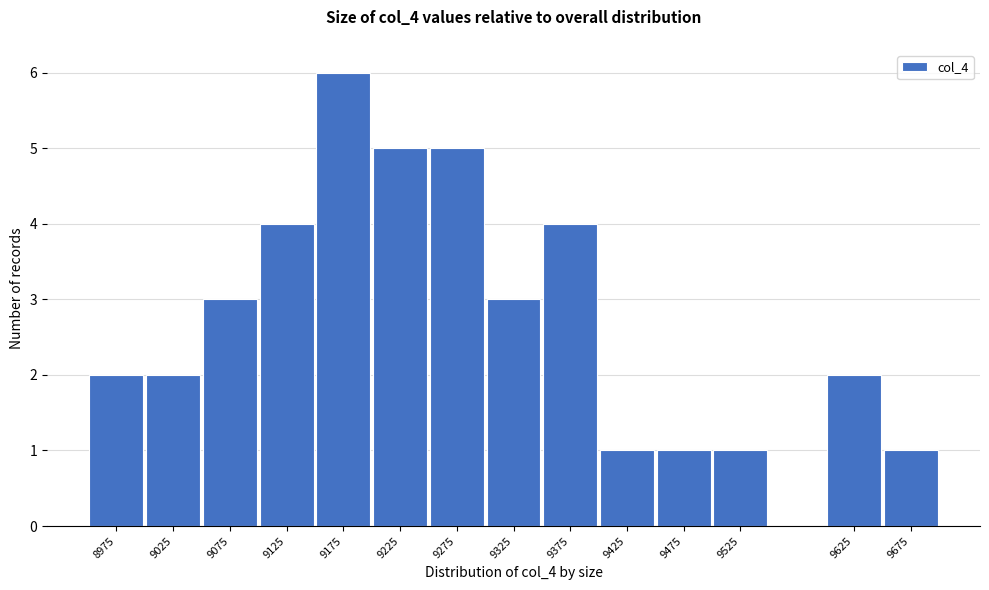

Reading right to left, what are all the values shown in this chart?

9675=1	9625=2	9525=1	9475=1	9425=1	9375=4	9325=3	9275=5	9225=5	9175=6	9125=4	9075=3	9025=2	8975=2